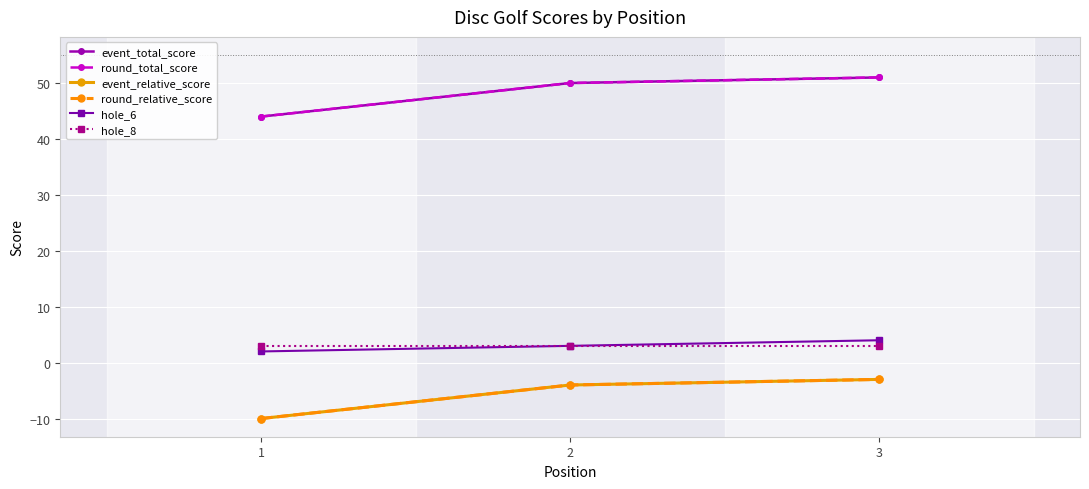

At which label does round_relative_score first exceed -4?

3